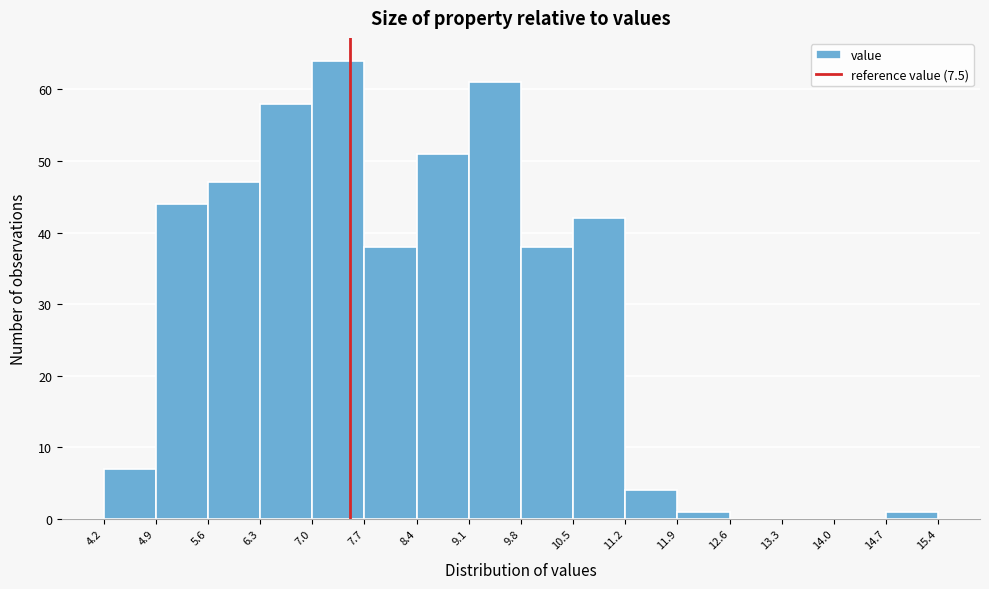

Reading left to right, transcribe this chart: for each bar, give the range it covers on the x-axis and its height. The values are not printed on the chart, so give them approximately, as read against the axis.

4.2 to 4.9: 7
4.9 to 5.6: 44
5.6 to 6.3: 47
6.3 to 7.0: 58
7.0 to 7.7: 64
7.7 to 8.4: 38
8.4 to 9.1: 51
9.1 to 9.8: 61
9.8 to 10.5: 38
10.5 to 11.2: 42
11.2 to 11.9: 4
11.9 to 12.6: 1
12.6 to 13.3: 0
13.3 to 14.0: 0
14.0 to 14.7: 0
14.7 to 15.4: 1